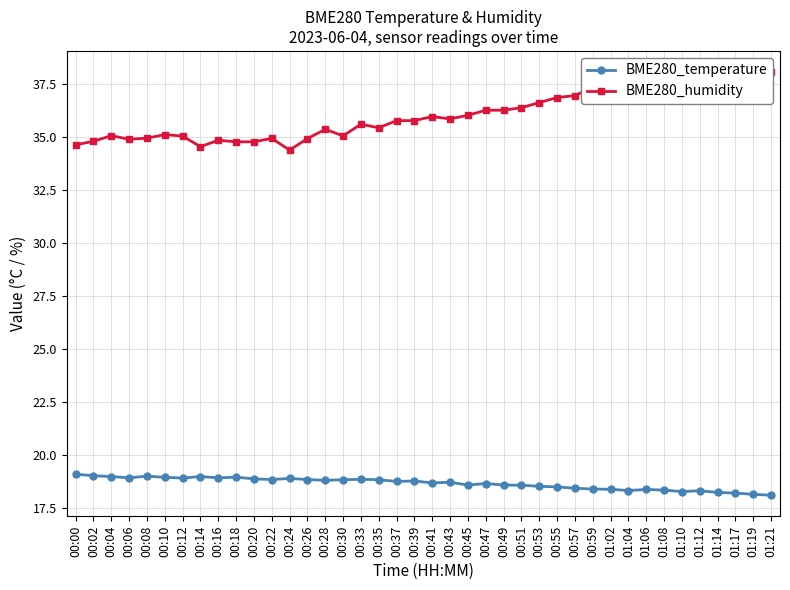

Is it true that BME280_temperature equals 28.3 at 00:16?

False